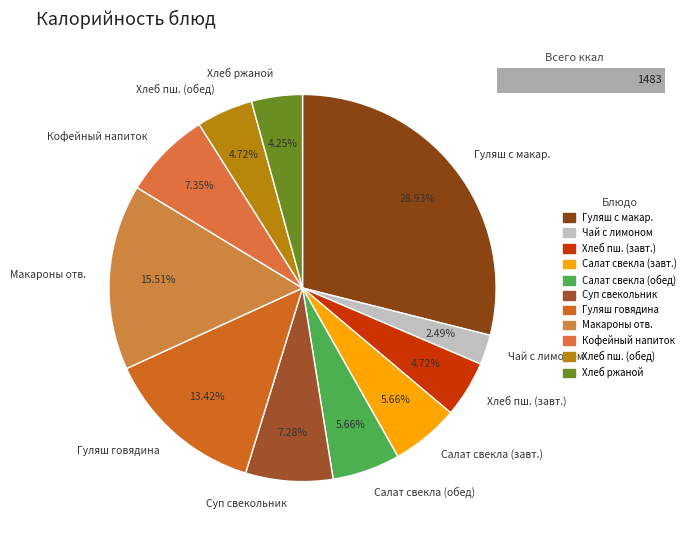

Is it true that Салат из свеклы (обед) is 11% of the pie?

False